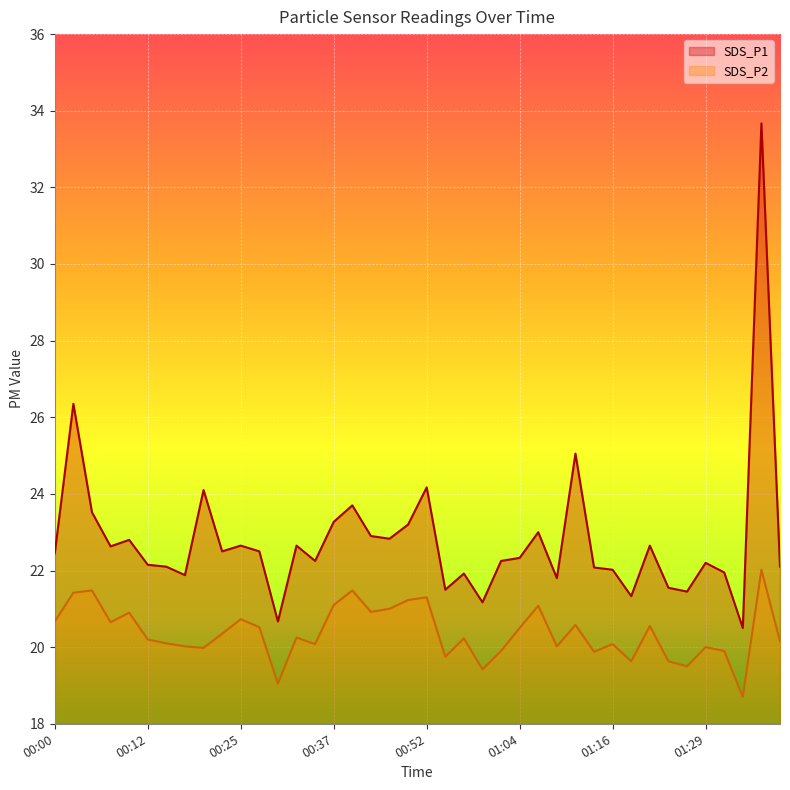

Which category has the lowest value across all series?

01:34